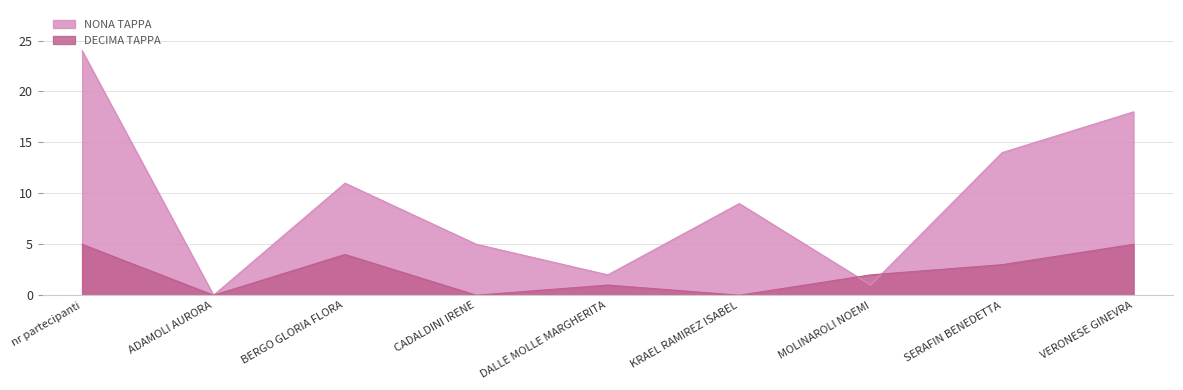

Which series has the largest total across all categories?

NONA TAPPA